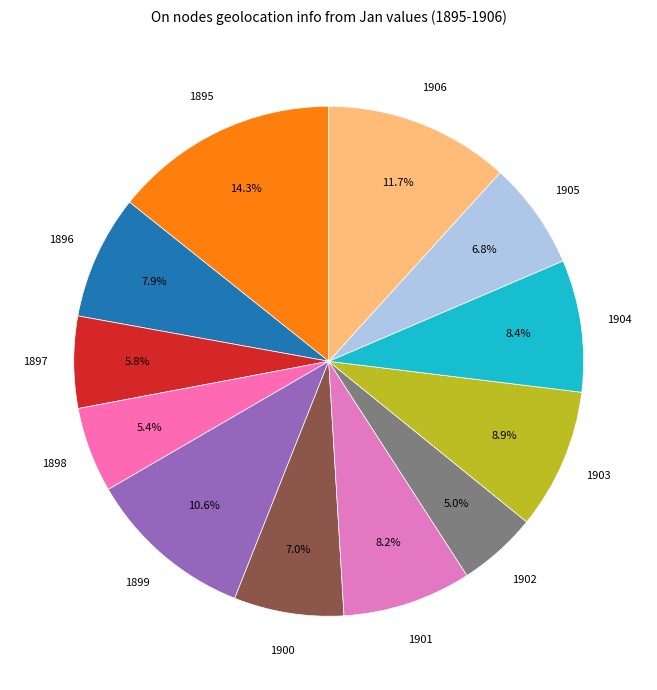

How many segments does this pie chart have?

12